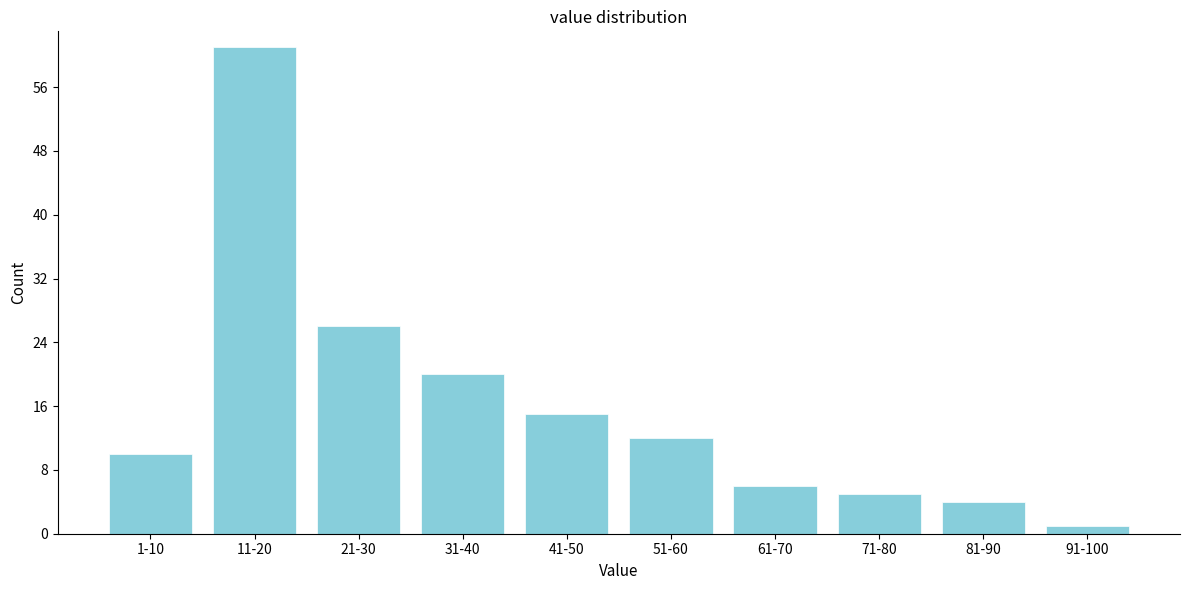

Reading left to right, transcribe all the data shown in this chart.

1-10=10	11-20=61	21-30=26	31-40=20	41-50=15	51-60=12	61-70=6	71-80=5	81-90=4	91-100=1